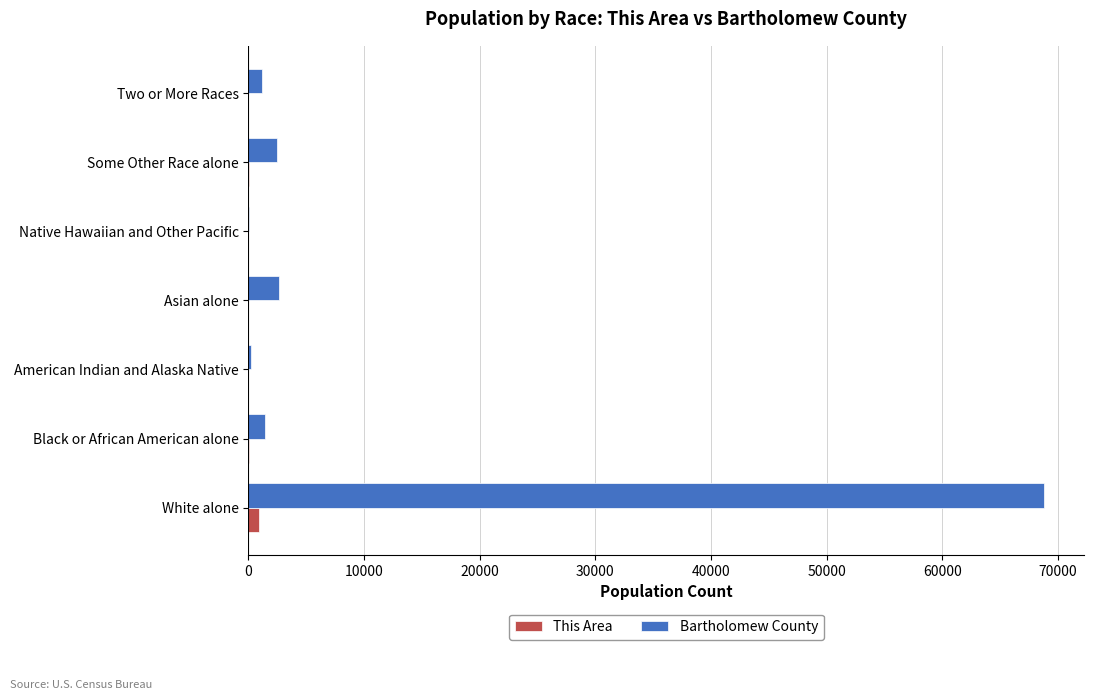

Which series changed the most between White alone and Asian alone?

Bartholomew County